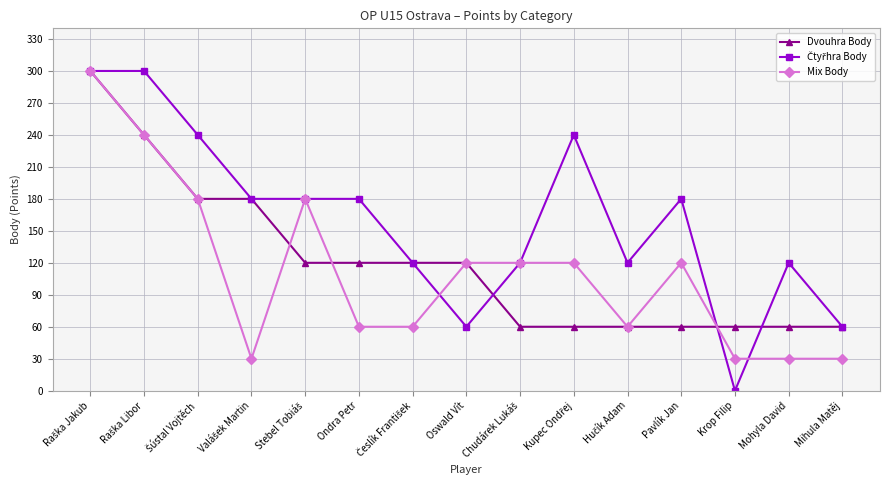

What is the value of the Mix Body point at the 12th from the left?

120